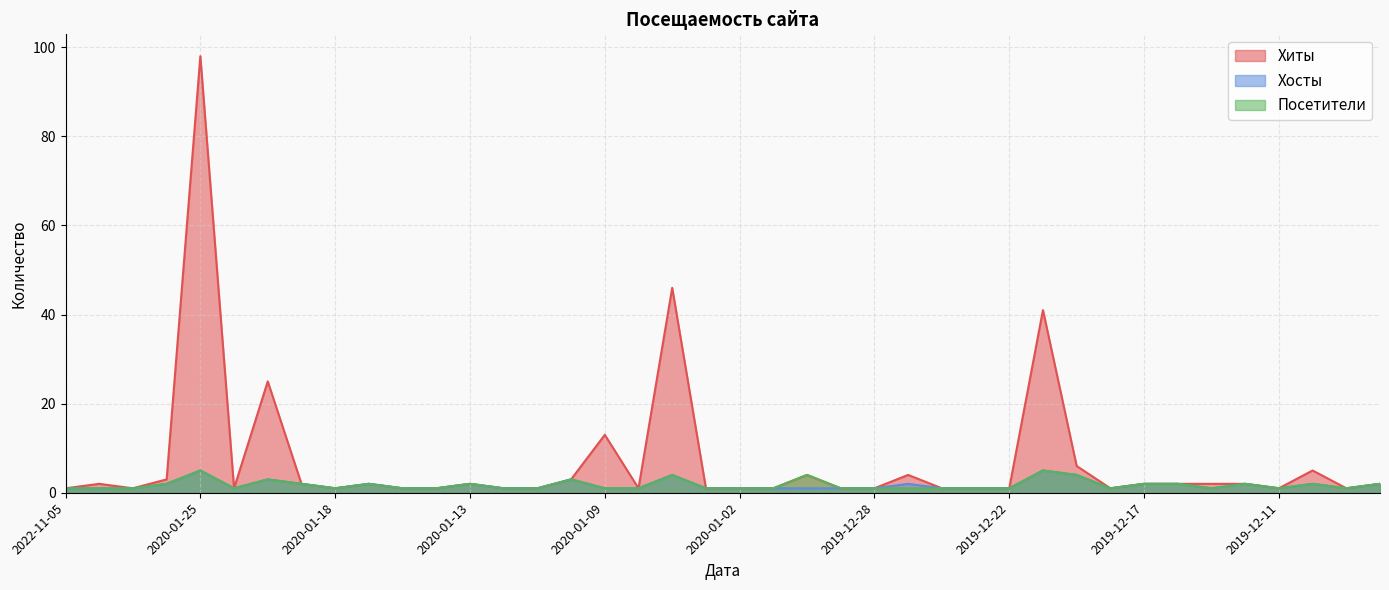

How many values in the Хиты series are below 2?

20